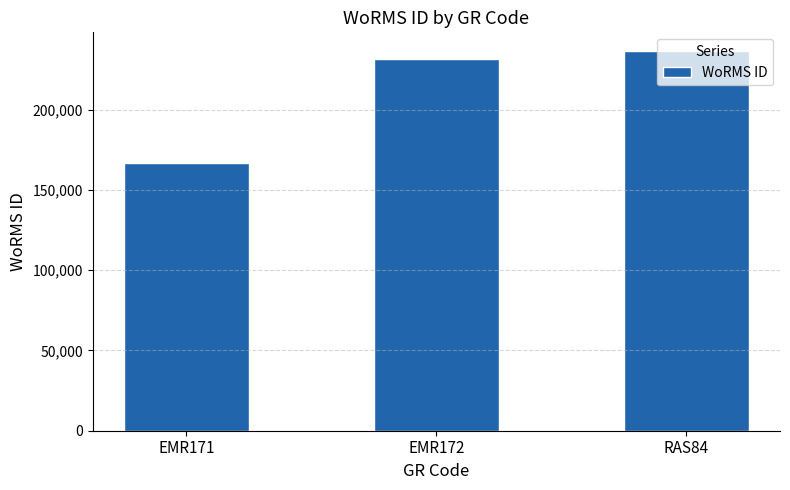

What is the label of the 1st bar from the left?

EMR171